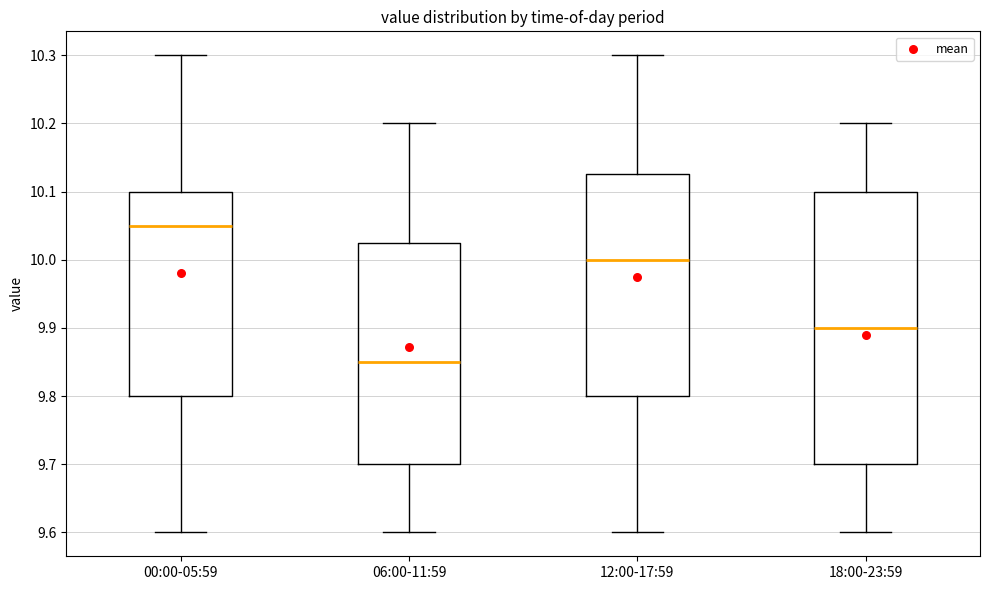

Reading left to right, read every box against the y-axis: the position of its median line, the range the box covers, and the ends of its whiskers. The values are not printed on the chart, so give them approximately, as read against the axis.

00:00-05:59: median 10.05, box 9.80 to 10.10, whiskers 9.60 to 10.30
06:00-11:59: median 9.85, box 9.70 to 10.03, whiskers 9.60 to 10.20
12:00-17:59: median 10.00, box 9.80 to 10.13, whiskers 9.60 to 10.30
18:00-23:59: median 9.90, box 9.70 to 10.10, whiskers 9.60 to 10.20